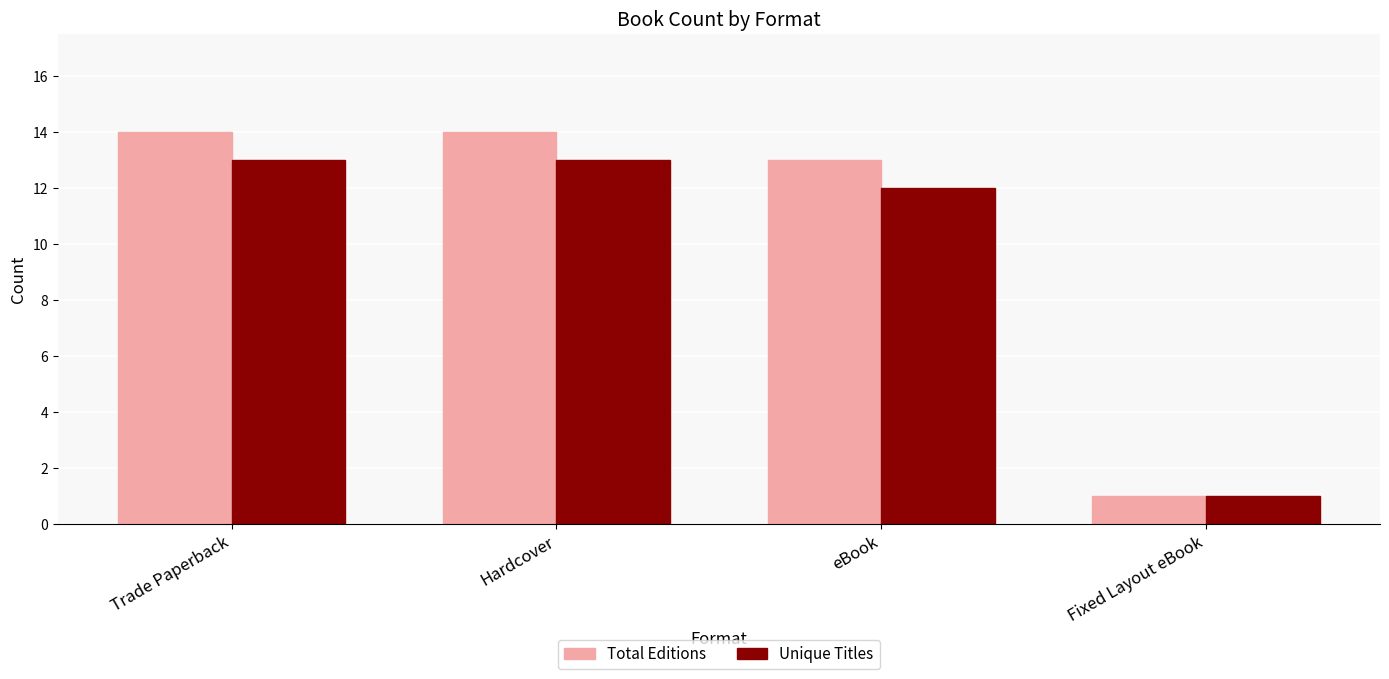

At which category does the chart reach its minimum across all series?

Fixed Layout eBook